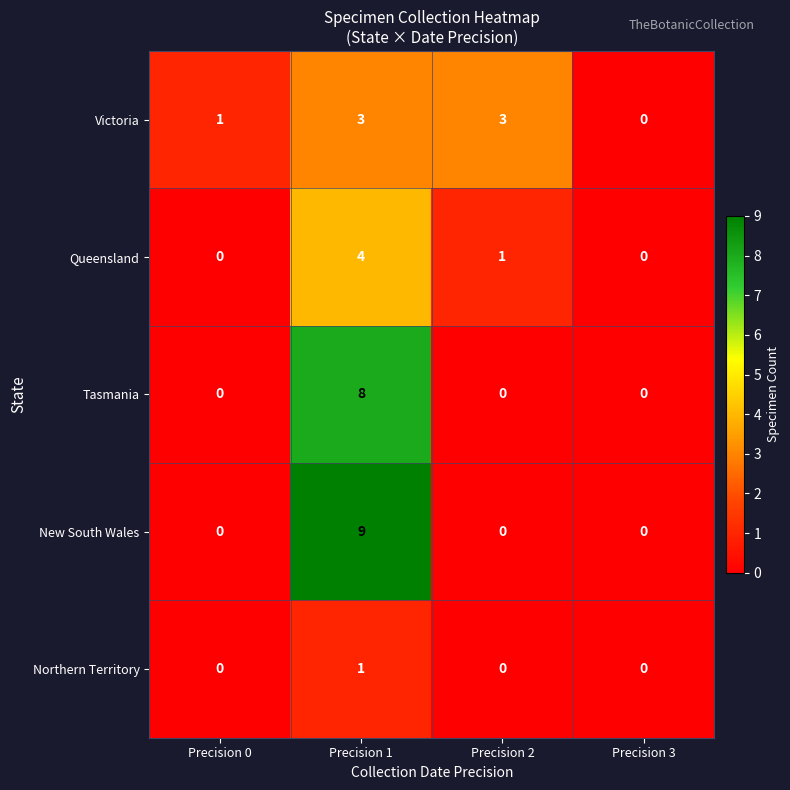

Between Precision 1 and Precision 2, which series saw the biggest shift?

New South Wales